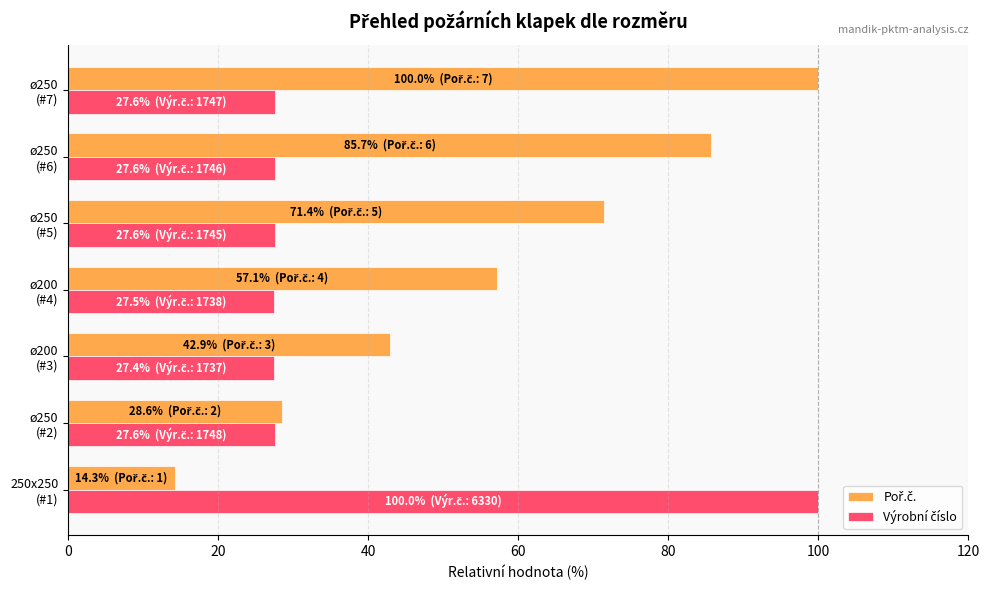

What is the smallest value displayed?

14.3